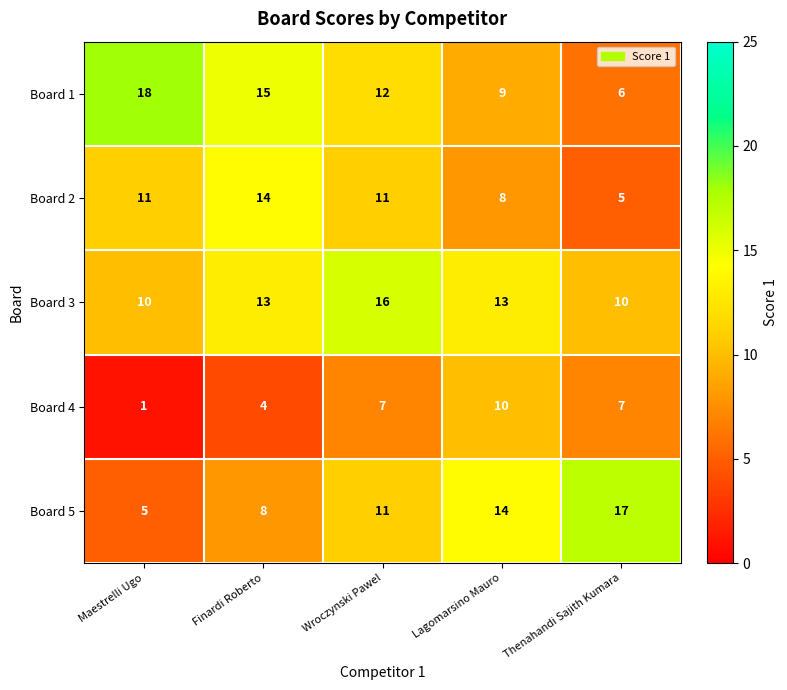

Reading left to right, extract all data points from this chart.

Board 1: Maestrelli Ugo=18	Finardi Roberto=15	Wroczynski Pawel=12	Lagomarsino Mauro=9	Thenahandi Sajith Kumara=6
Board 2: Maestrelli Ugo=11	Finardi Roberto=14	Wroczynski Pawel=11	Lagomarsino Mauro=8	Thenahandi Sajith Kumara=5
Board 3: Maestrelli Ugo=10	Finardi Roberto=13	Wroczynski Pawel=16	Lagomarsino Mauro=13	Thenahandi Sajith Kumara=10
Board 4: Maestrelli Ugo=1	Finardi Roberto=4	Wroczynski Pawel=7	Lagomarsino Mauro=10	Thenahandi Sajith Kumara=7
Board 5: Maestrelli Ugo=5	Finardi Roberto=8	Wroczynski Pawel=11	Lagomarsino Mauro=14	Thenahandi Sajith Kumara=17